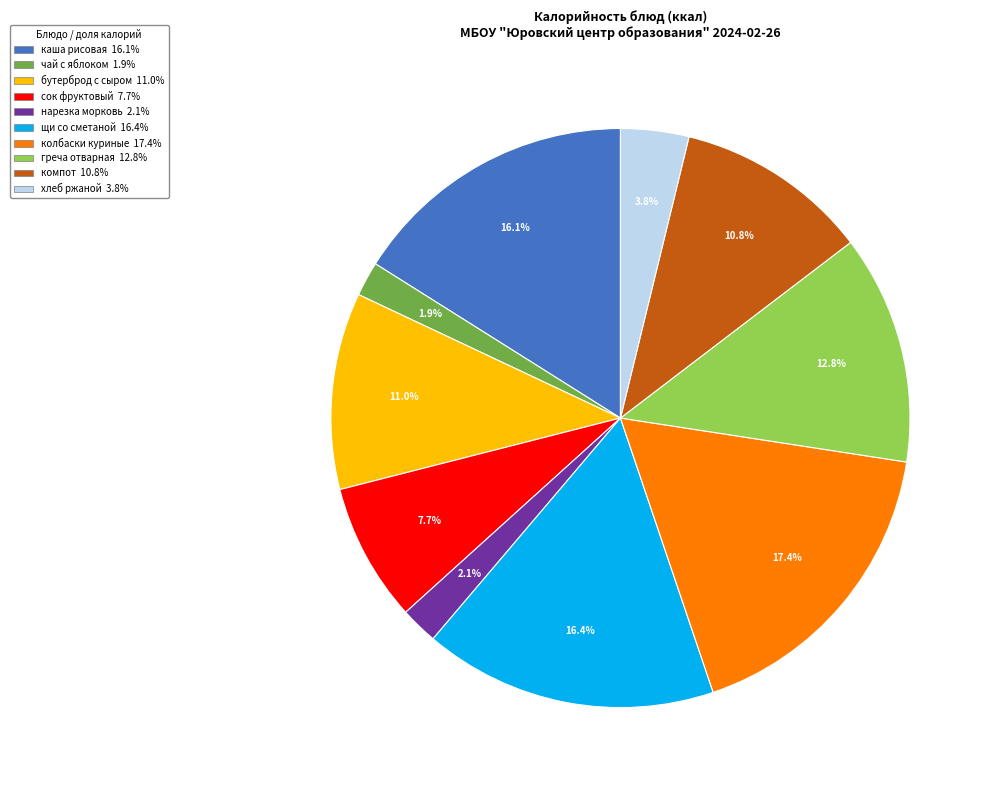

Is there a majority slice in this chart?

No